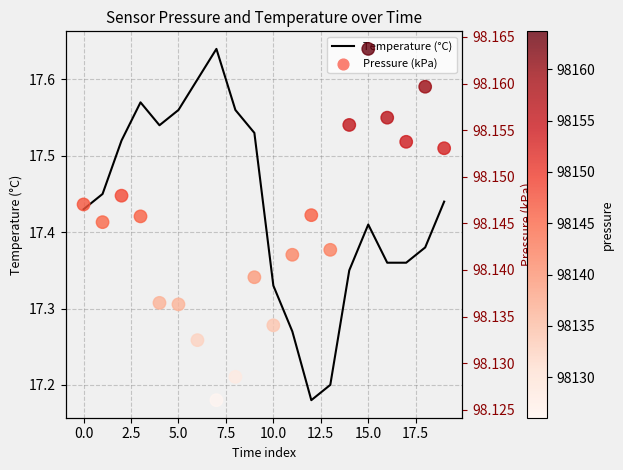

Is it true that Temperature (°C) equals 7.5 at 5.0?

False